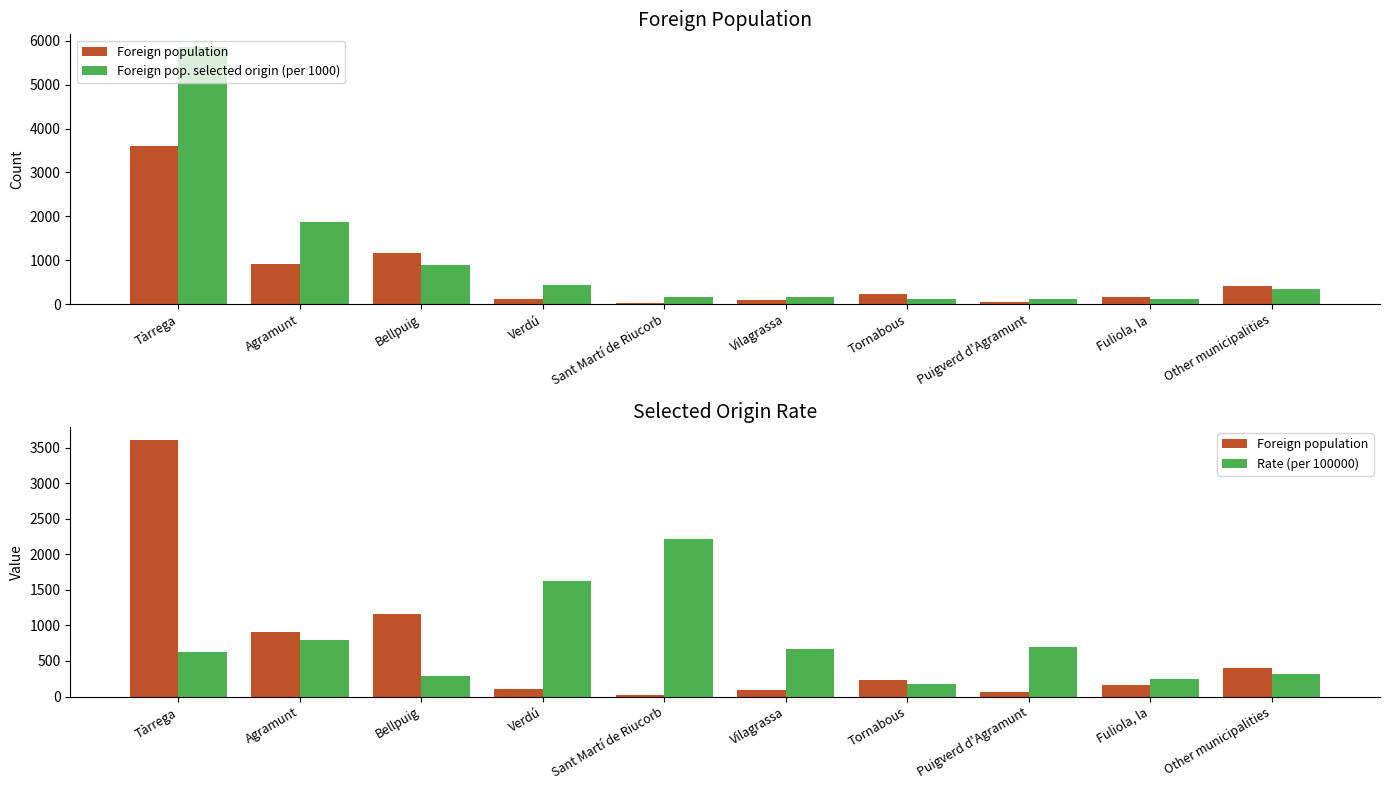

Reading left to right, extract all data points from this chart.

Foreign population: 3612	914	1160	105	27	90	234	57	164	405
Foreign pop. selected origin (per 1000): 5855	1865	881	440	155	155	104	104	104	337
Rate (per 100000): 626	788	293	1619	2222	667	171	702	244	321